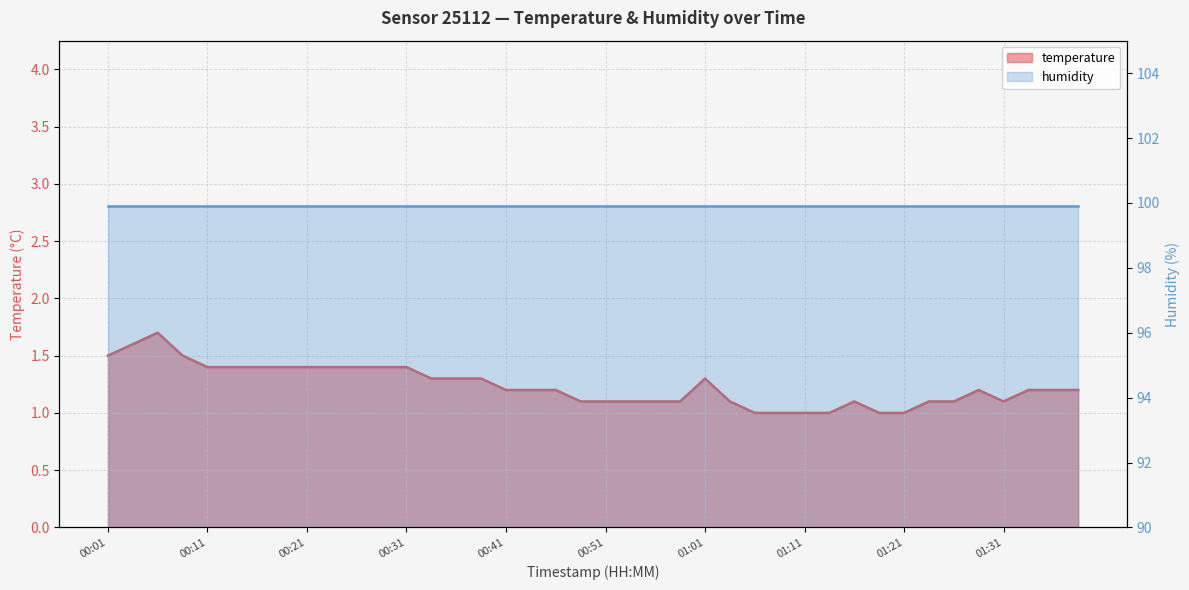

At which category does the data reach its first local peak?

00:06